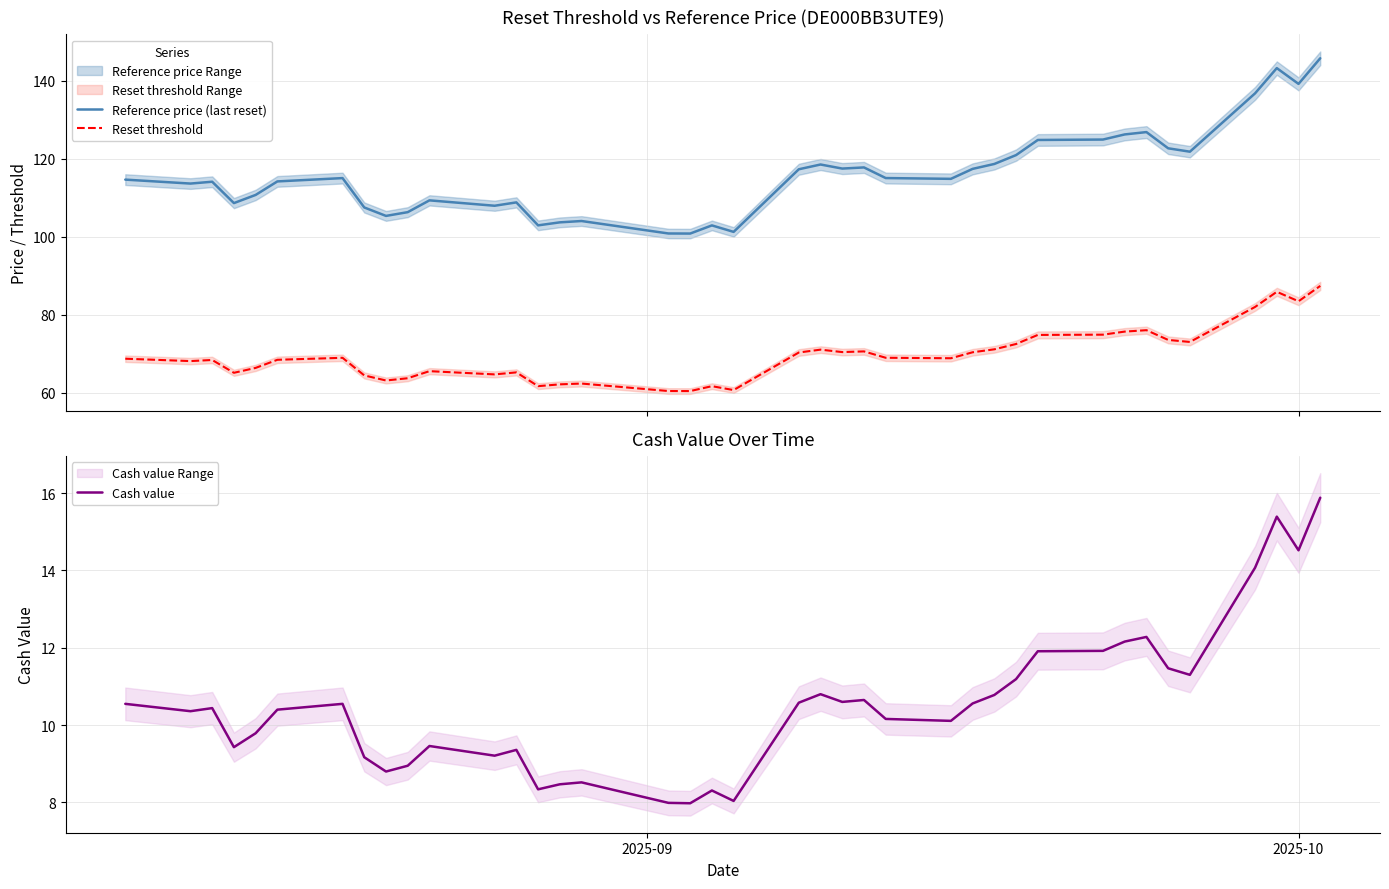

How many lines are shown in the chart?

3